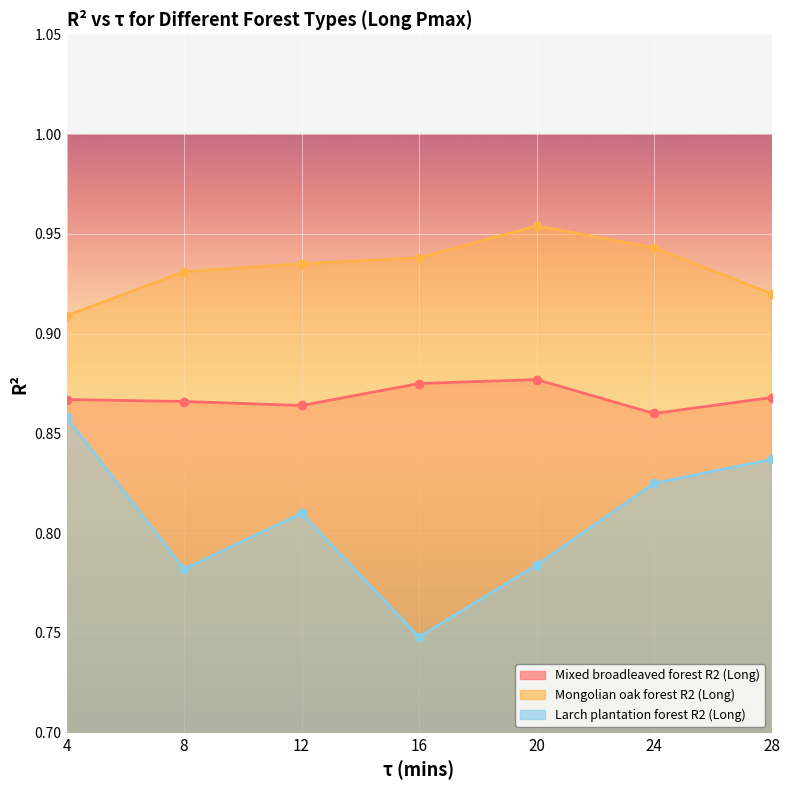

What value does the Mixed broadleaved forest R2 (Long) series have at 24?

0.9